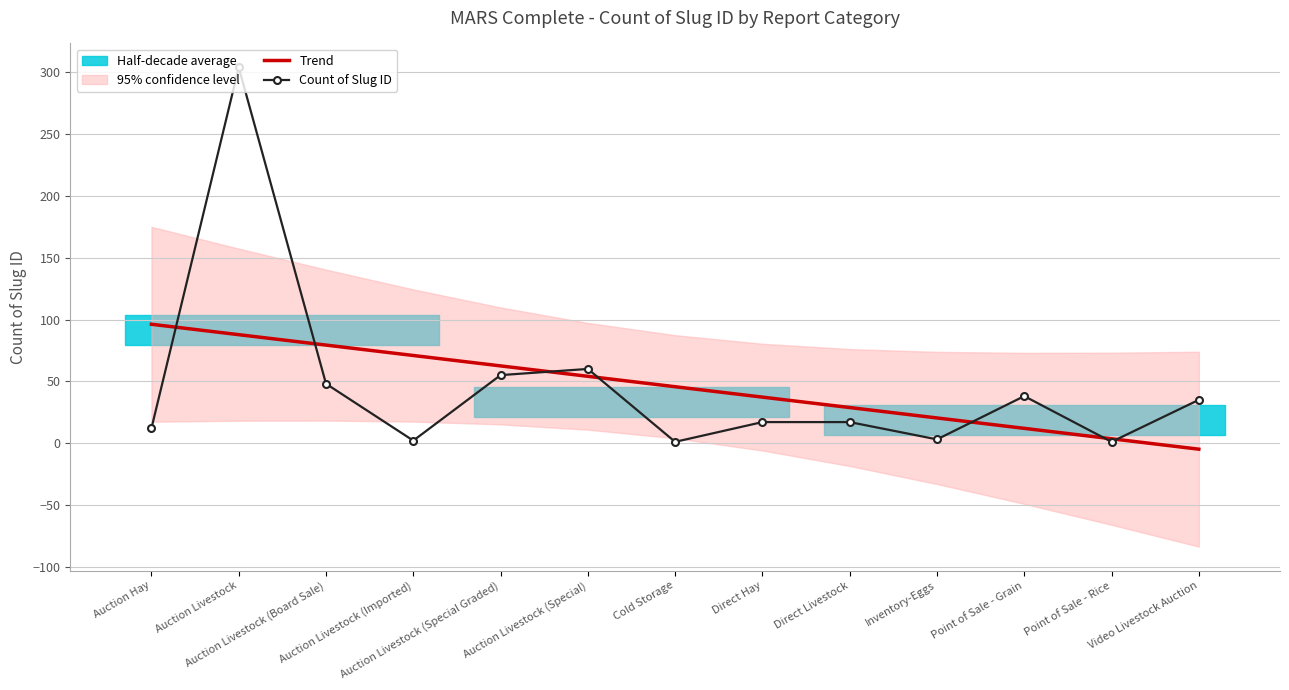

What is the value of the Trend point at the 5th from the left?

62.5